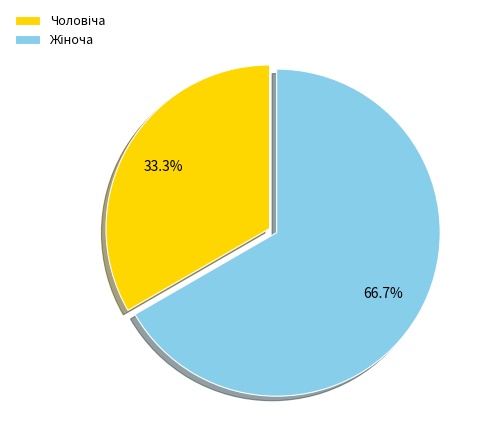

How many segments does this pie chart have?

2